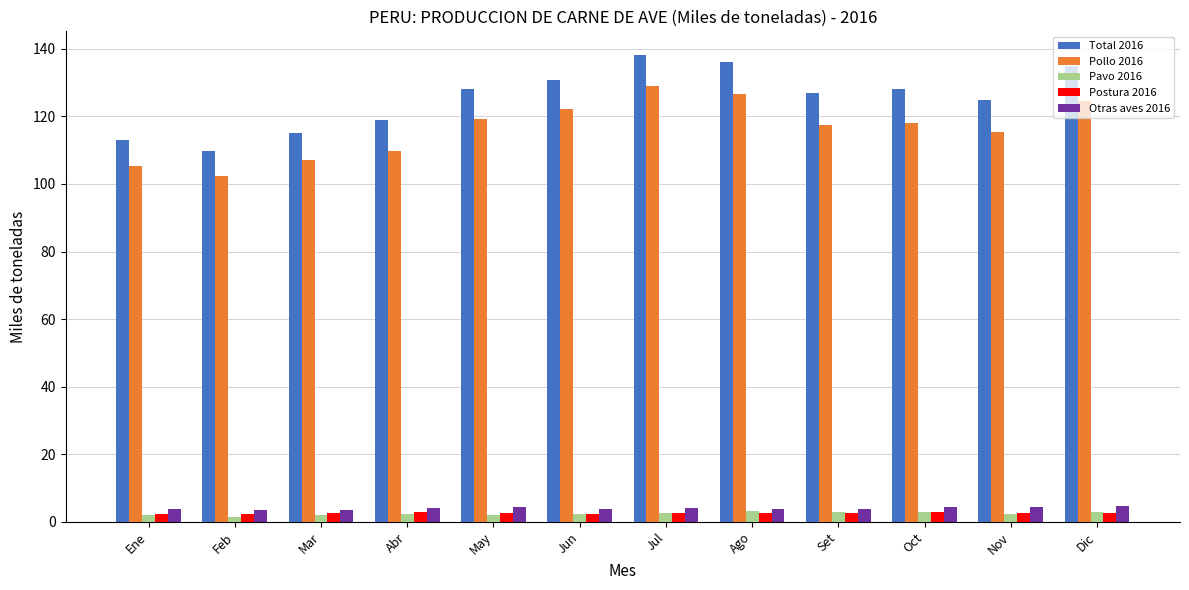

At how many categories does at least one series exceed 15?

12